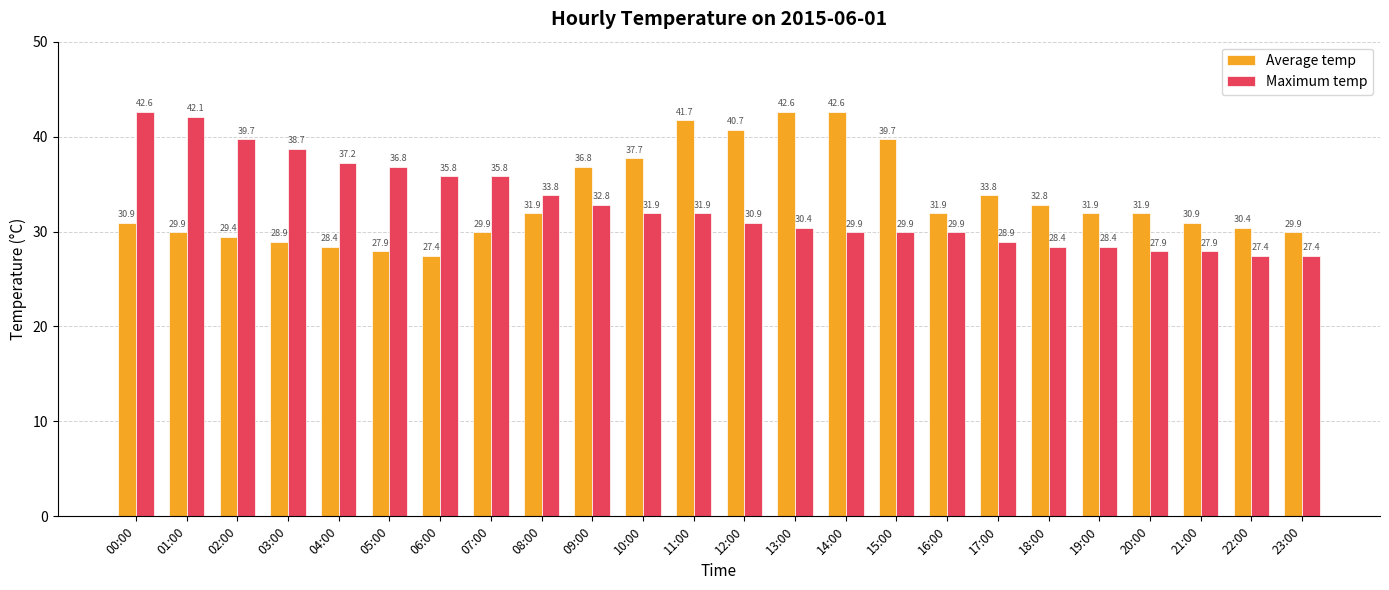

What is the average value of the Maximum temp series?

32.8